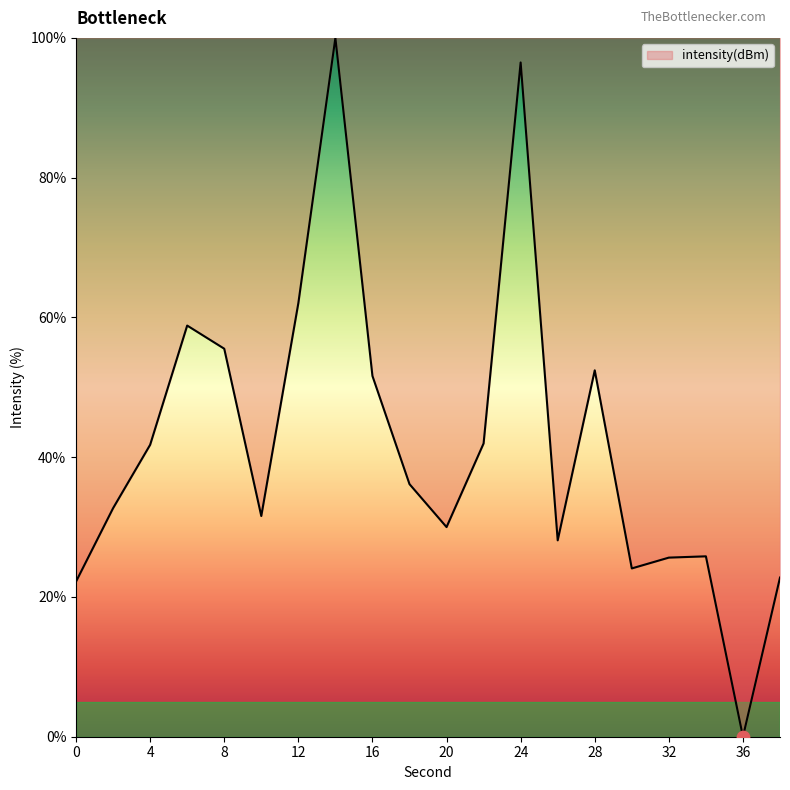

How many lines are shown in the chart?

1